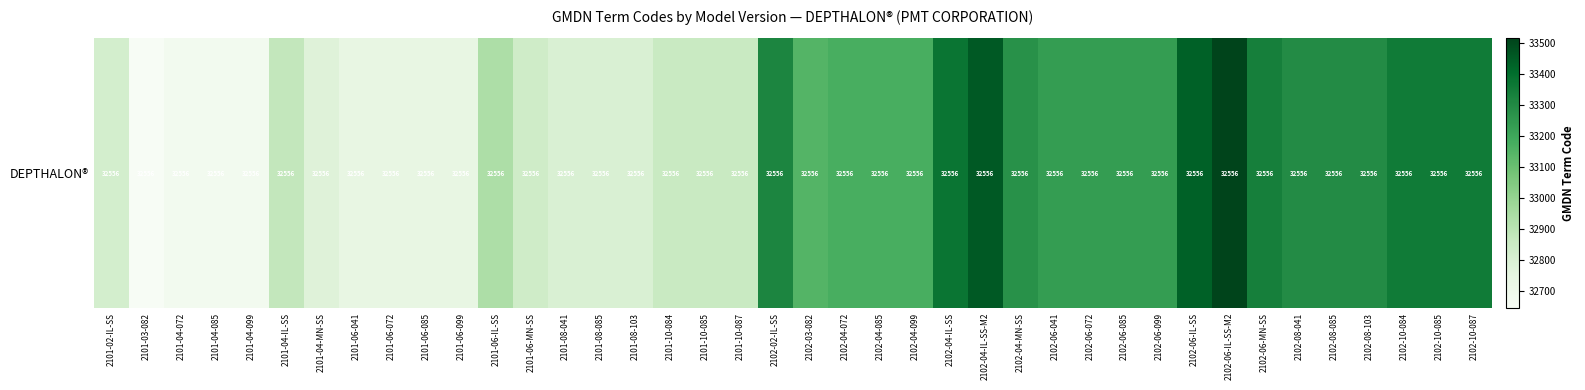

Rank the categories by value from highest to lowest.

2102-06-IL-SS-M2, 2102-04-IL-SS-M2, 2102-06-IL-SS, 2102-04-IL-SS, 2102-10-084, 2102-10-085, 2102-10-087, 2102-06-MN-SS, 2102-02-IL-SS, 2102-08-041, 2102-08-085, 2102-08-103, 2102-04-MN-SS, 2102-06-041, 2102-06-072, 2102-06-085, 2102-06-099, 2102-04-072, 2102-04-085, 2102-04-099, 2102-03-082, 2101-06-IL-SS, 2101-04-IL-SS, 2101-10-084, 2101-10-085, 2101-10-087, 2101-06-MN-SS, 2101-02-IL-SS, 2101-08-041, 2101-08-085, 2101-08-103, 2101-04-MN-SS, 2101-06-041, 2101-06-072, 2101-06-085, 2101-06-099, 2101-04-072, 2101-04-085, 2101-04-099, 2101-03-082